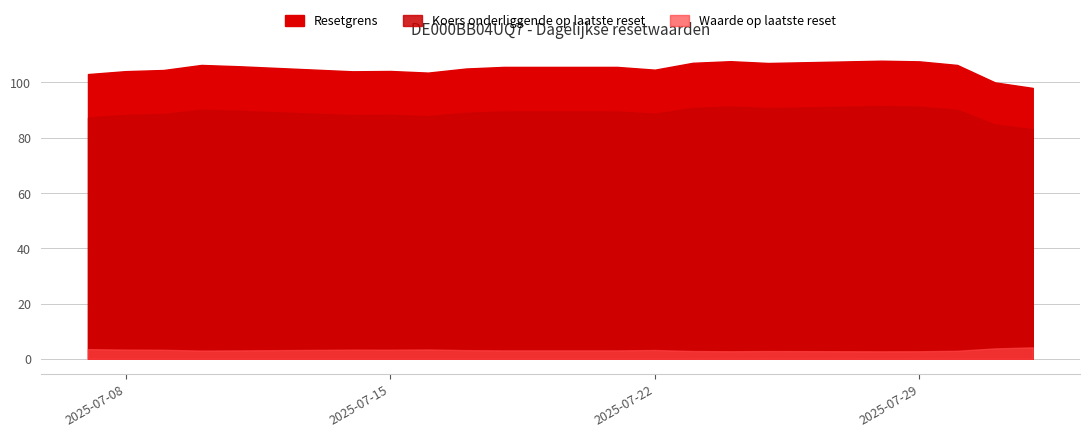

The value of Koers onderliggende op laatste reset at 2025-07-17 is 89.0. True or false?

True